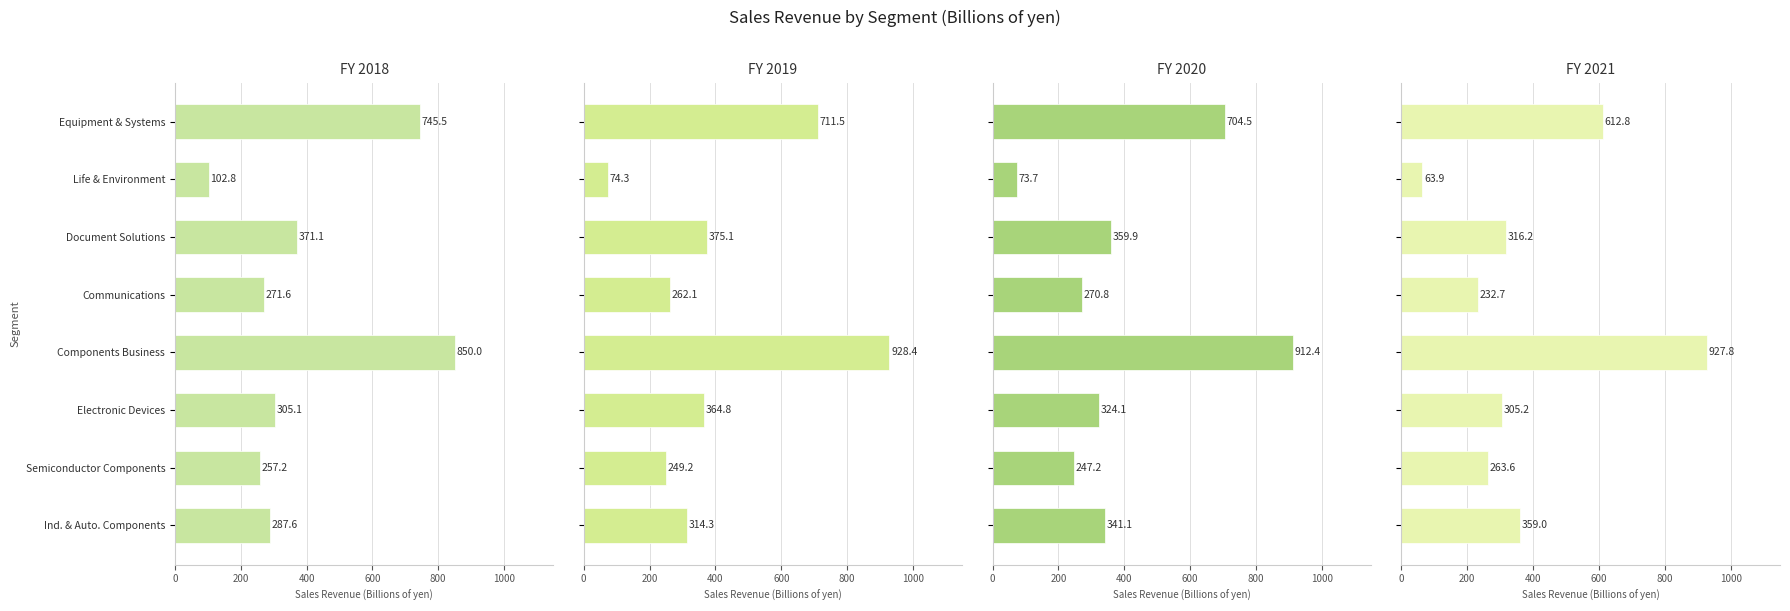

Which series has the widest spread of values?

2021